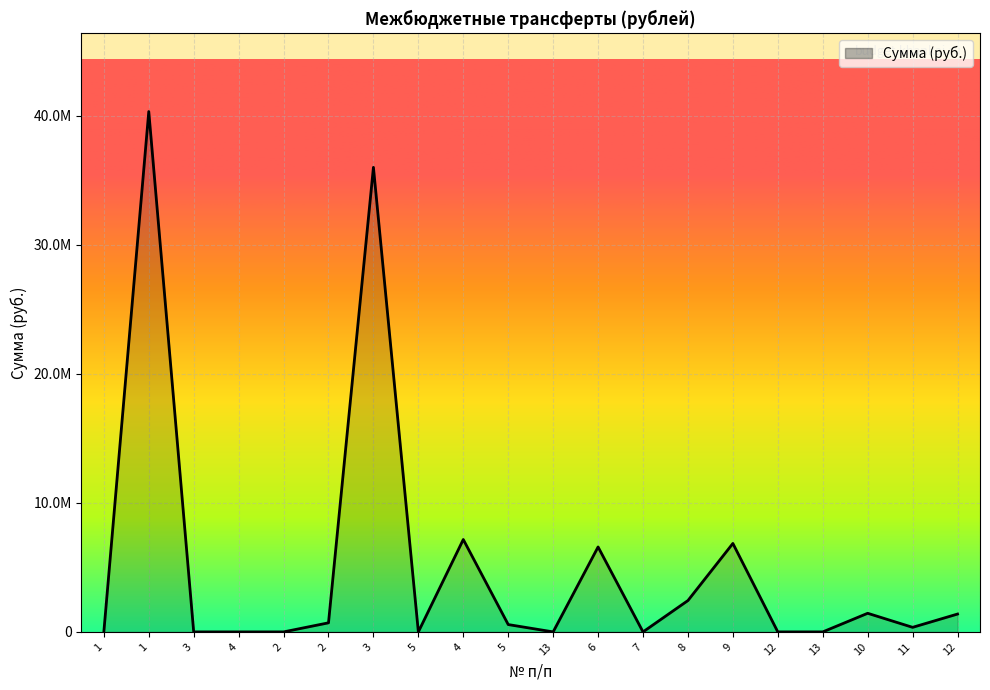

Does the chart have visible grid lines?

Yes